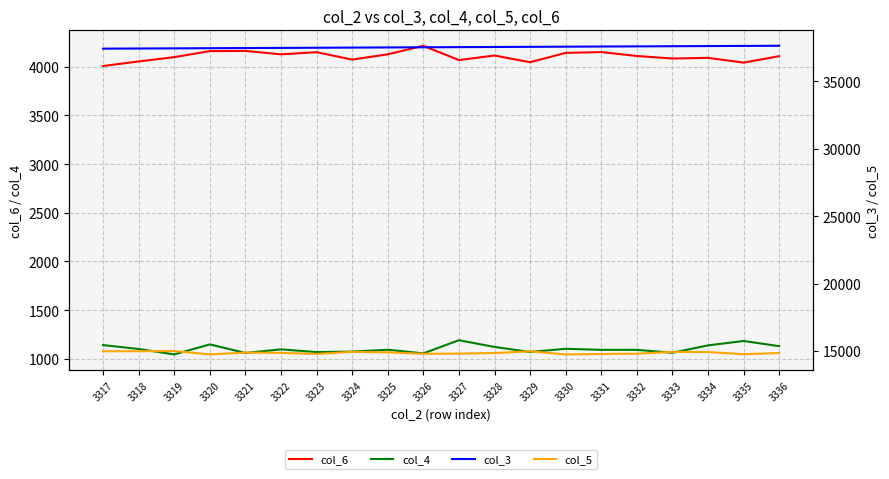

At which category is the sum across all series the highest?

3334